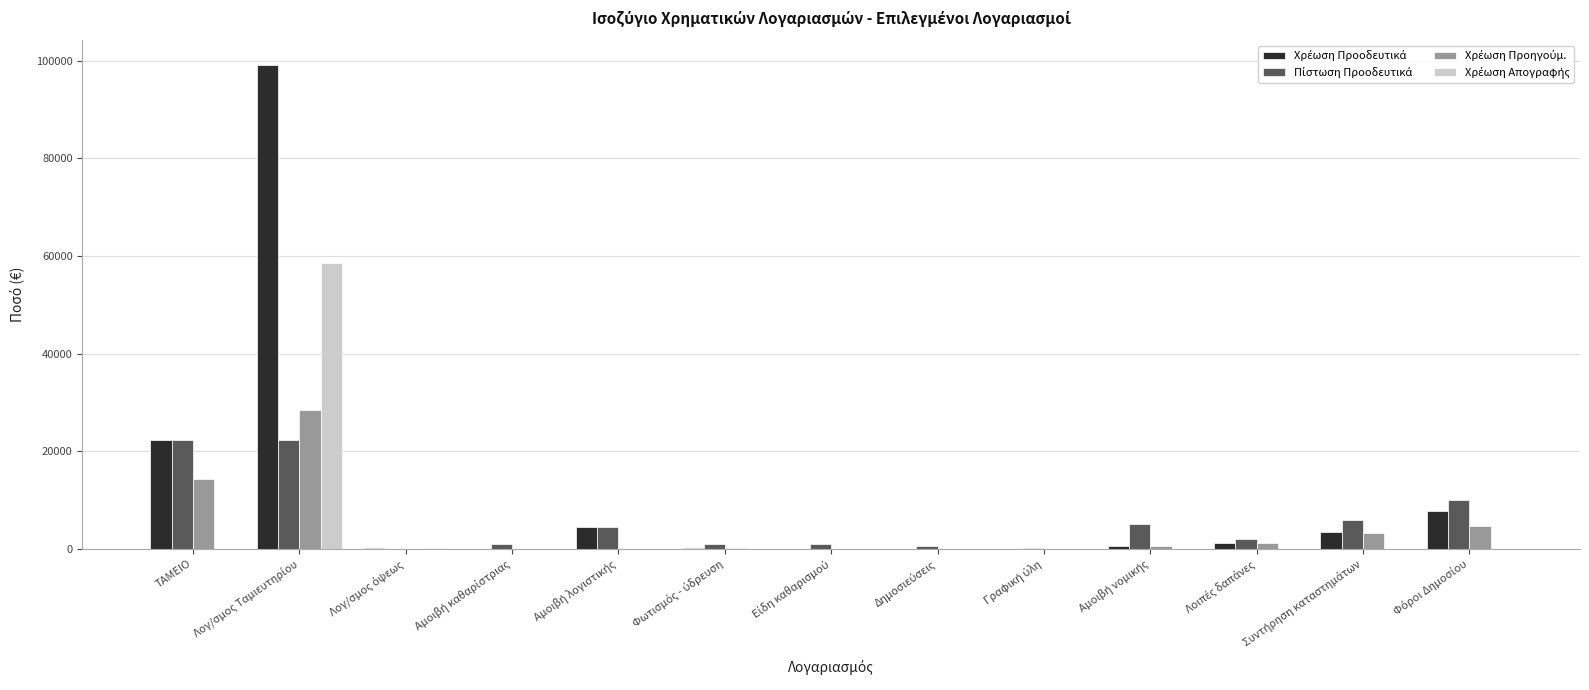

Are the bars grouped side by side (vs. stacked)?

Yes